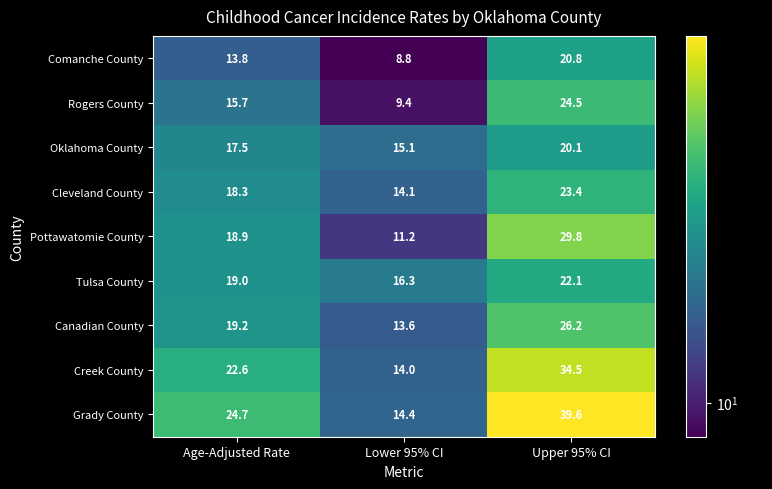

Reading right to left, extract all data points from this chart.

Comanche County: Upper 95% CI=20.8	Lower 95% CI=8.8	Age-Adjusted Rate=13.8
Rogers County: Upper 95% CI=24.5	Lower 95% CI=9.4	Age-Adjusted Rate=15.7
Oklahoma County: Upper 95% CI=20.1	Lower 95% CI=15.1	Age-Adjusted Rate=17.5
Cleveland County: Upper 95% CI=23.4	Lower 95% CI=14.1	Age-Adjusted Rate=18.3
Pottawatomie County: Upper 95% CI=29.8	Lower 95% CI=11.2	Age-Adjusted Rate=18.9
Tulsa County: Upper 95% CI=22.1	Lower 95% CI=16.3	Age-Adjusted Rate=19.0
Canadian County: Upper 95% CI=26.2	Lower 95% CI=13.6	Age-Adjusted Rate=19.2
Creek County: Upper 95% CI=34.5	Lower 95% CI=14.0	Age-Adjusted Rate=22.6
Grady County: Upper 95% CI=39.6	Lower 95% CI=14.4	Age-Adjusted Rate=24.7